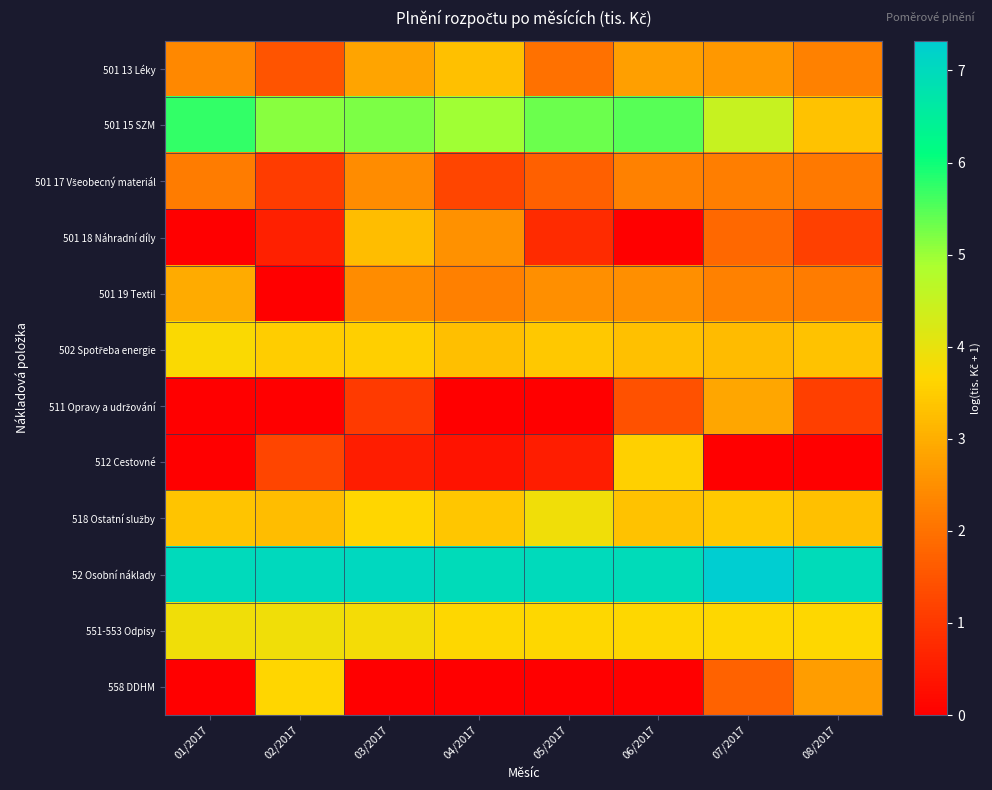

Which series changed the most between 02/2017 and 08/2017?

501 19 Textil